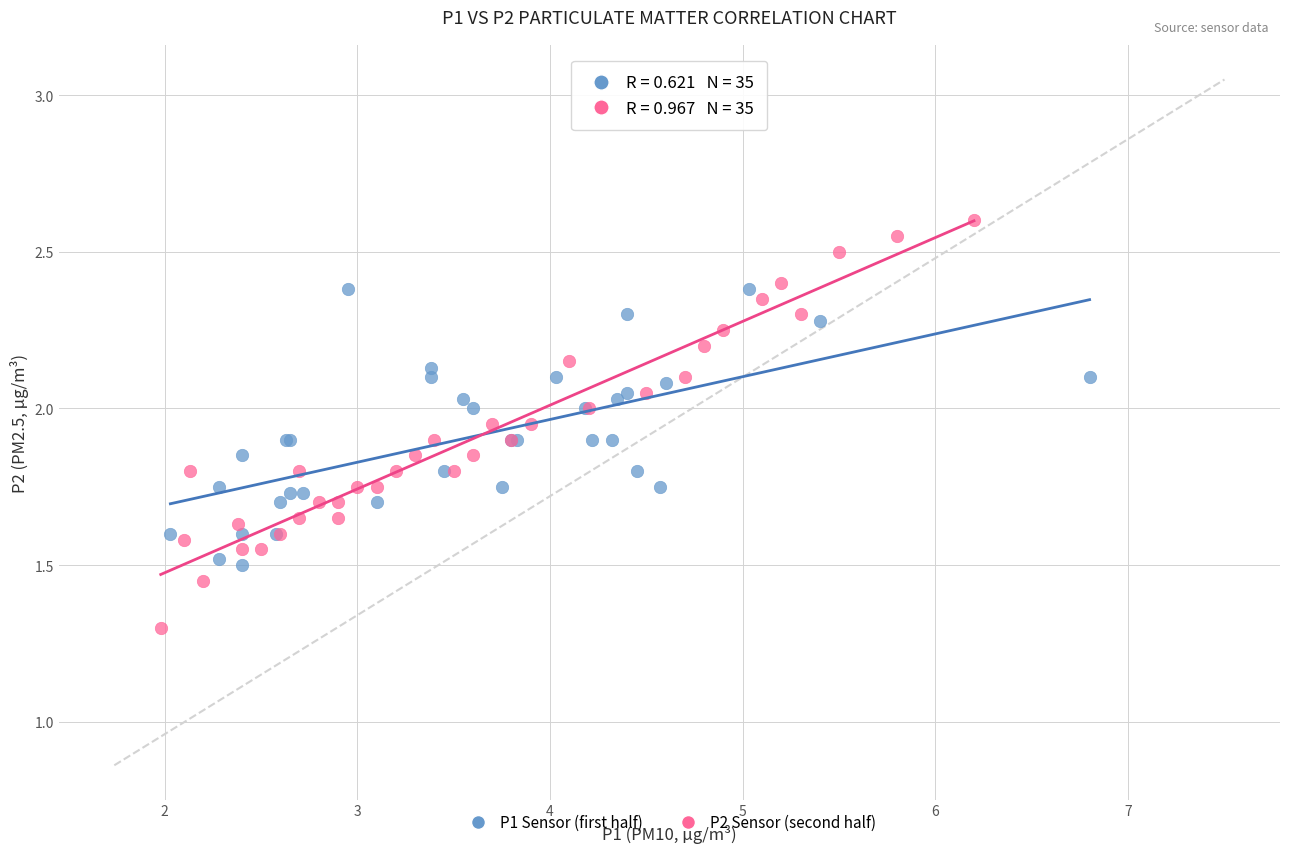

Which series reaches the minimum Y coordinate?

P2 Sensor (second half)